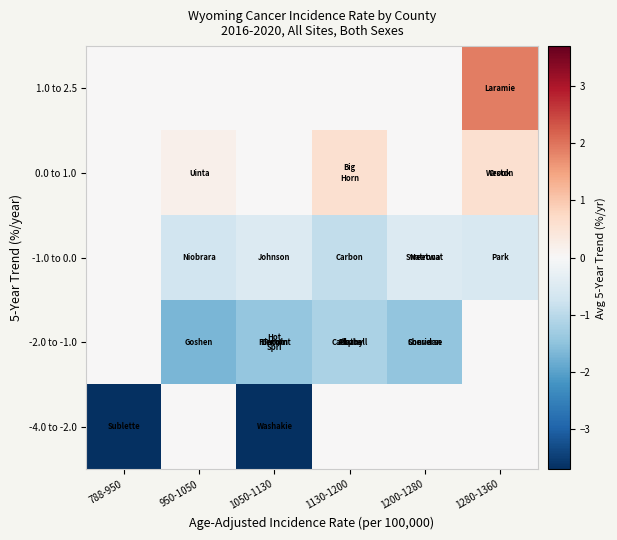

Reading right to left, transcribe all the data shown in this chart.

-4.0 to -2.0: 1280-1360=0.0	1200-1280=0.0	1130-1200=0.0	1050-1130=-3.7	950-1050=0.0	788-950=-3.7
-2.0 to -1.0: 1280-1360=0.0	1200-1280=-1.4	1130-1200=-1.2	1050-1130=-1.4	950-1050=-1.7	788-950=0.0
-1.0 to 0.0: 1280-1360=-0.6	1200-1280=-0.5	1130-1200=-0.9	1050-1130=-0.5	950-1050=-0.7	788-950=0.0
0.0 to 1.0: 1280-1360=0.6	1200-1280=0.0	1130-1200=0.6	1050-1130=0.0	950-1050=0.2	788-950=0.0
1.0 to 2.5: 1280-1360=1.9	1200-1280=0.0	1130-1200=0.0	1050-1130=0.0	950-1050=0.0	788-950=0.0